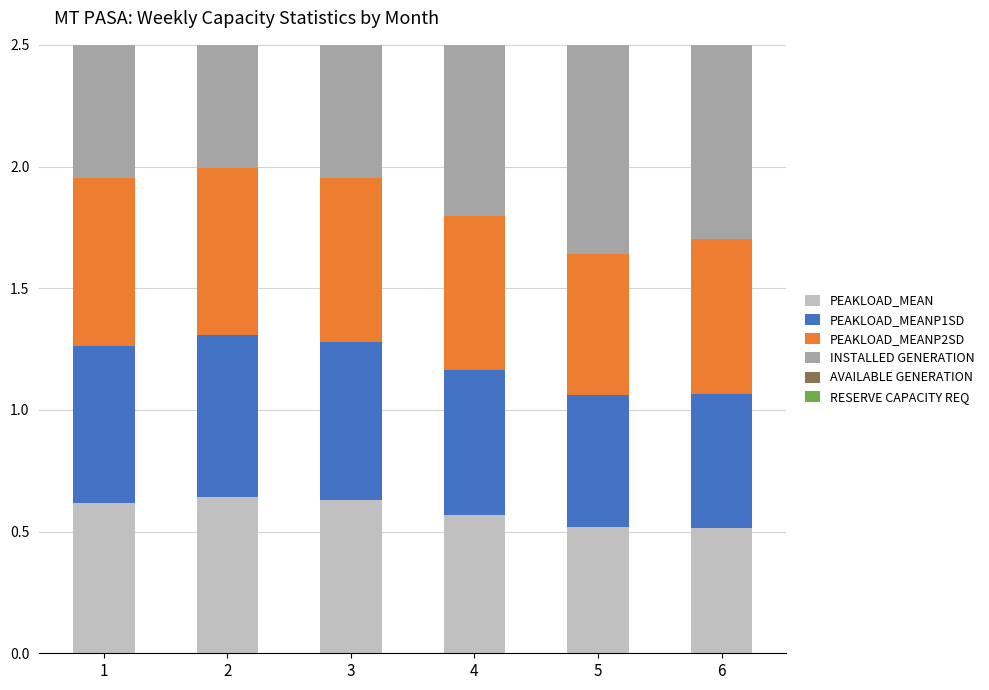

What are all the series names shown in the legend?

PEAKLOAD_MEAN, PEAKLOAD_MEANP1SD, PEAKLOAD_MEANP2SD, INSTALLED GENERATION, AVAILABLE GENERATION, RESERVE CAPACITY REQ